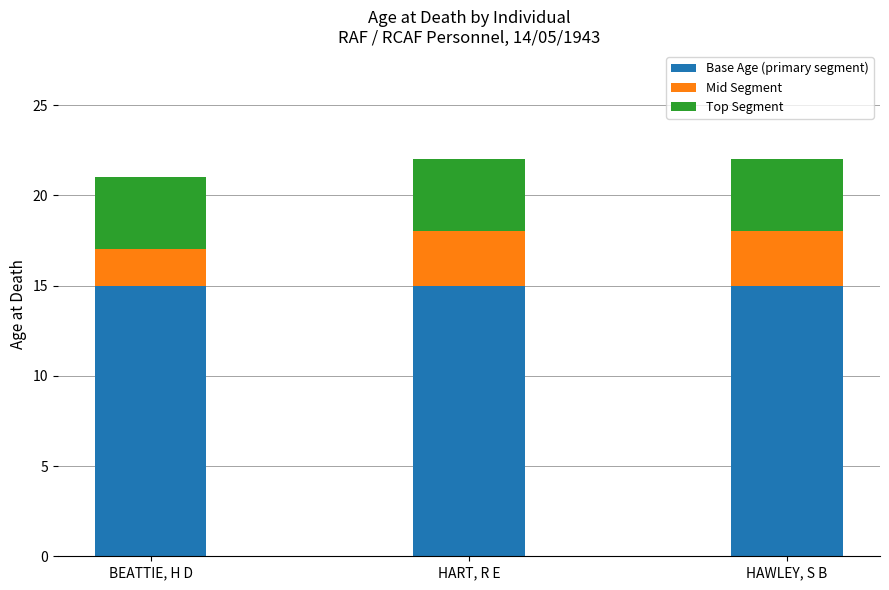

What is the highest value of the Base Age (primary segment) series?

15